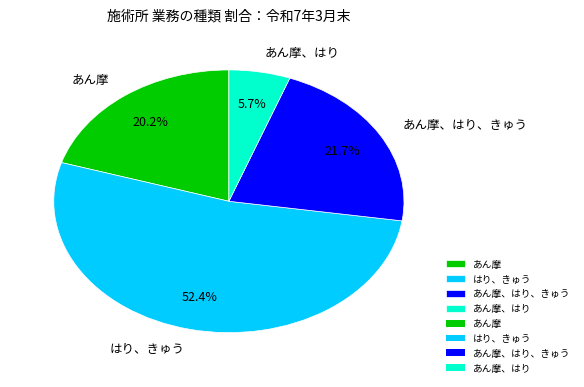

What is the largest slice in the pie chart?

はり、きゅう